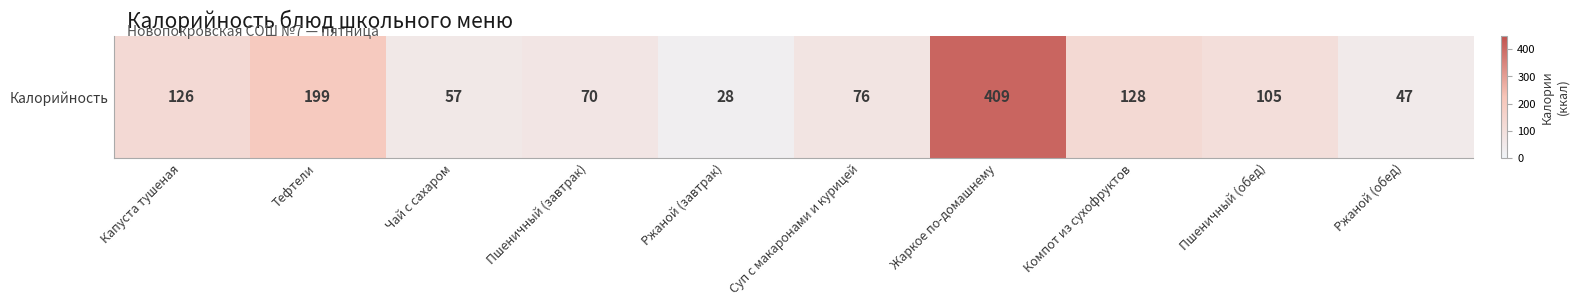

Reading left to right, what are all the values shown in this chart?

126	199	57	70	28	76	409	128	105	47